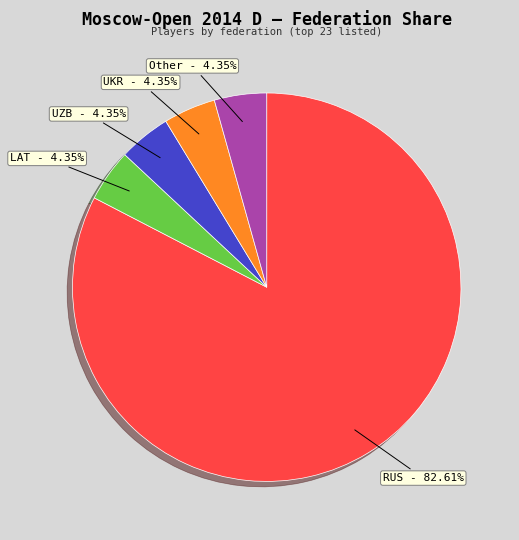

Is there a majority slice in this chart?

Yes